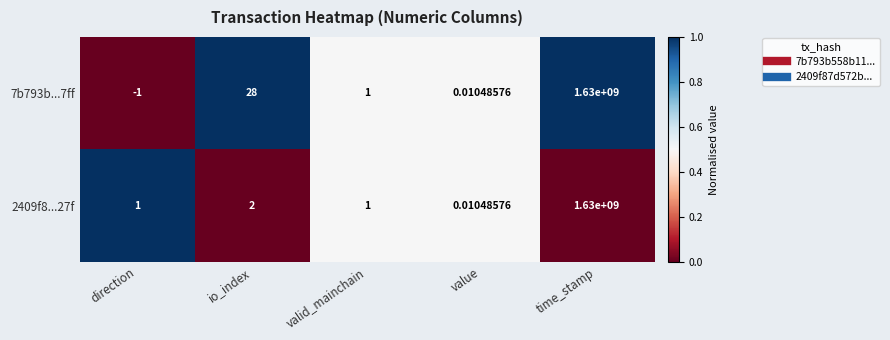

Which category has the lowest value across all series?

direction